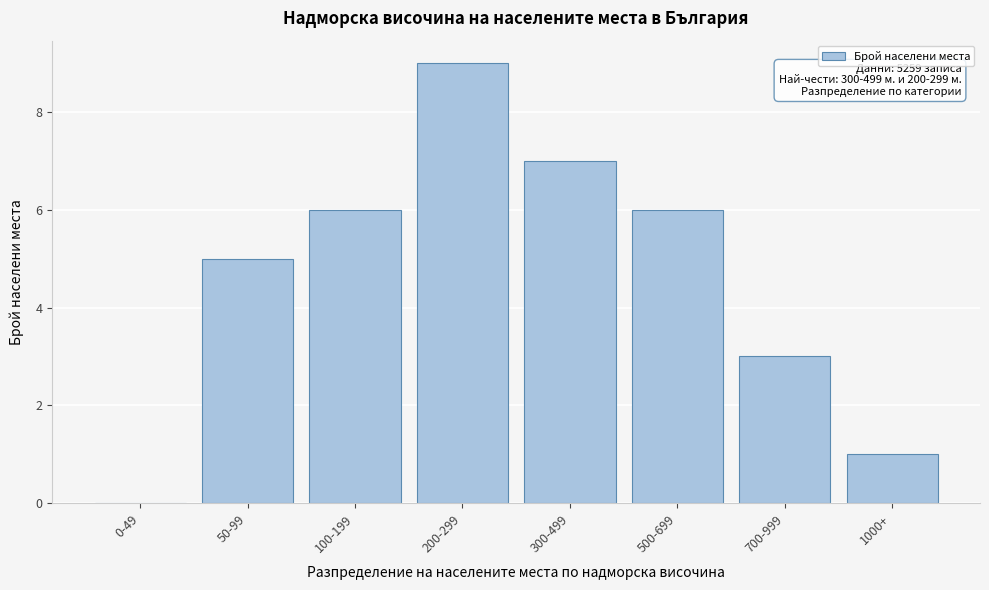

Reading right to left, what are all the values shown in this chart?

1000+=1	700-999=3	500-699=6	300-499=7	200-299=9	100-199=6	50-99=5	0-49=0